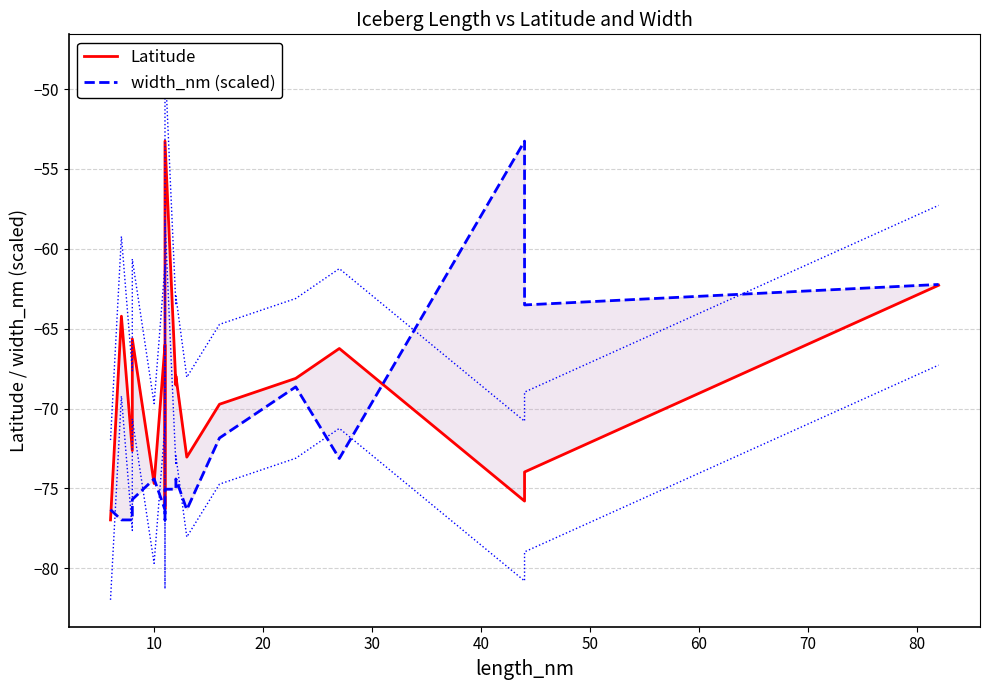

Reading right to left, list all the values displayed in this chart.

Latitude: -62.3	-74.0	-75.8	-66.2	-68.1	-69.7	-73.0	-68.0	-68.5	-53.3	-74.5	-76.3	-66.0	-74.7	-65.6	-68.5	-72.6	-64.2	-77.0
width_nm (scaled): -62.2	-63.5	-53.3	-73.1	-68.6	-71.8	-76.3	-74.4	-75.0	-75.0	-75.7	-77.0	-76.3	-74.4	-75.7	-76.3	-77.0	-77.0	-76.3